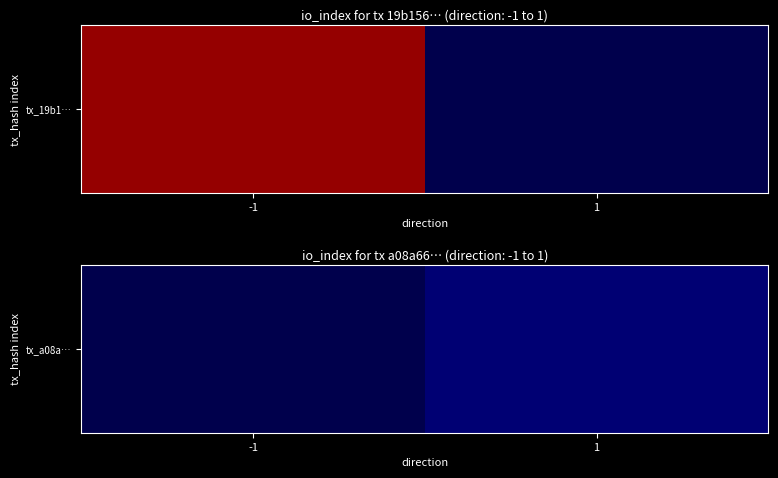

True or false: the data shows 0 at -1.

True